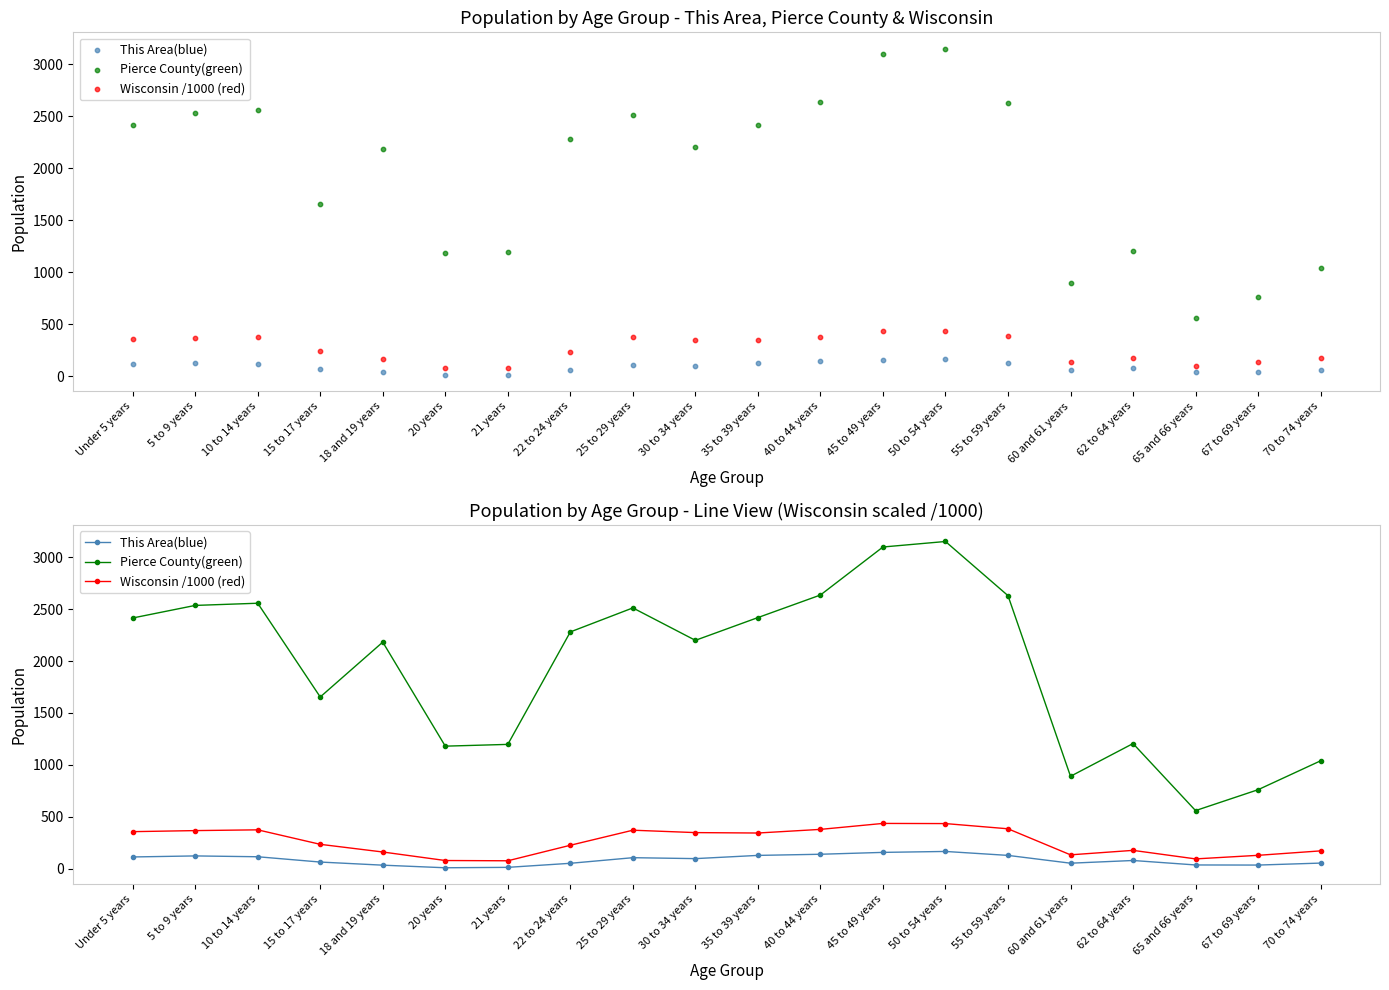

At which category is the sum across all series the highest?

50 to 54 years